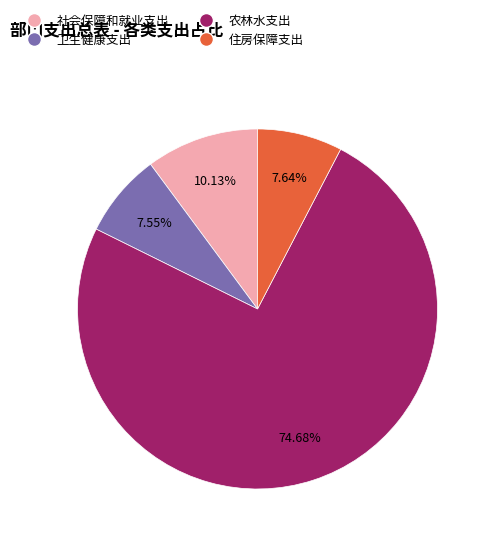

What percentage is the 住房保障支出 slice, to the nearest percent?

8%